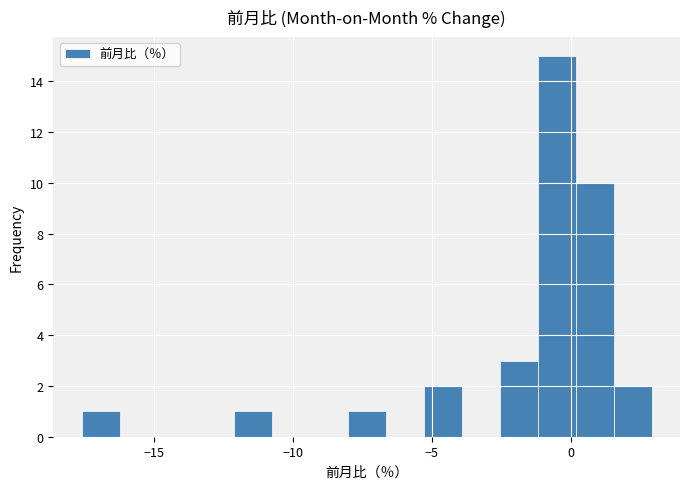

Around what value on the x-axis is the tallest bar? Give the approximate position of its centre, as read against the axis.

-0.5